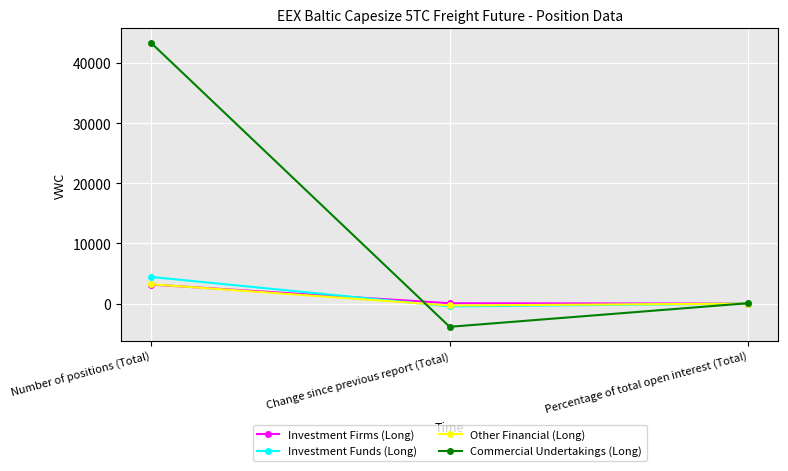

What is the approximate value of Investment Funds (Long) at Percentage of total open interest (Total)?

8.2